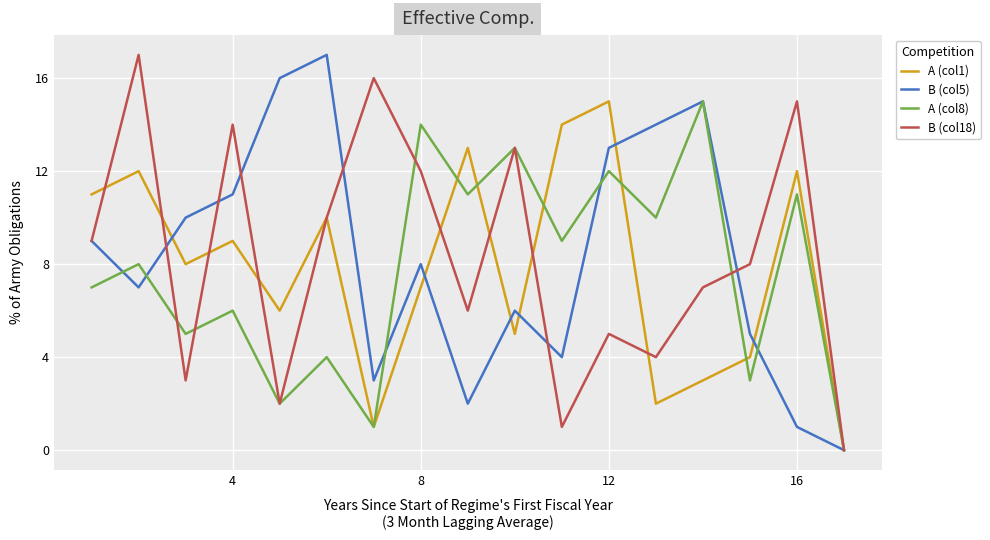

What is the highest value of the B (col18) series?

17